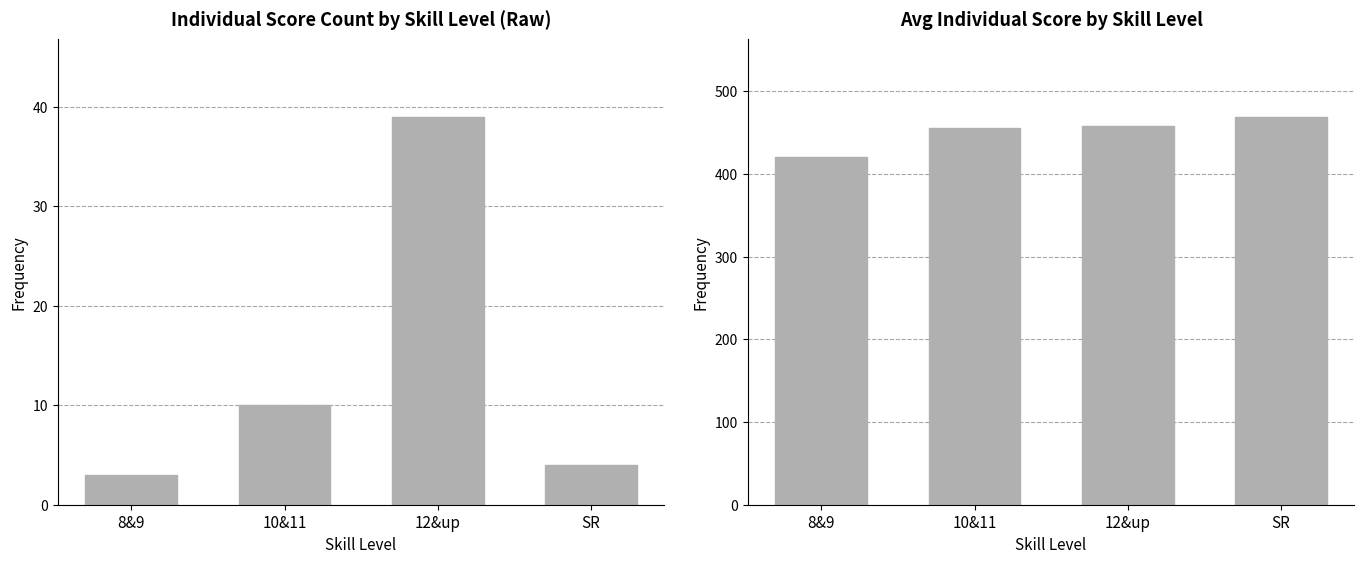

List the series in order of their peak value, highest first.

Avg Individual Score, Count